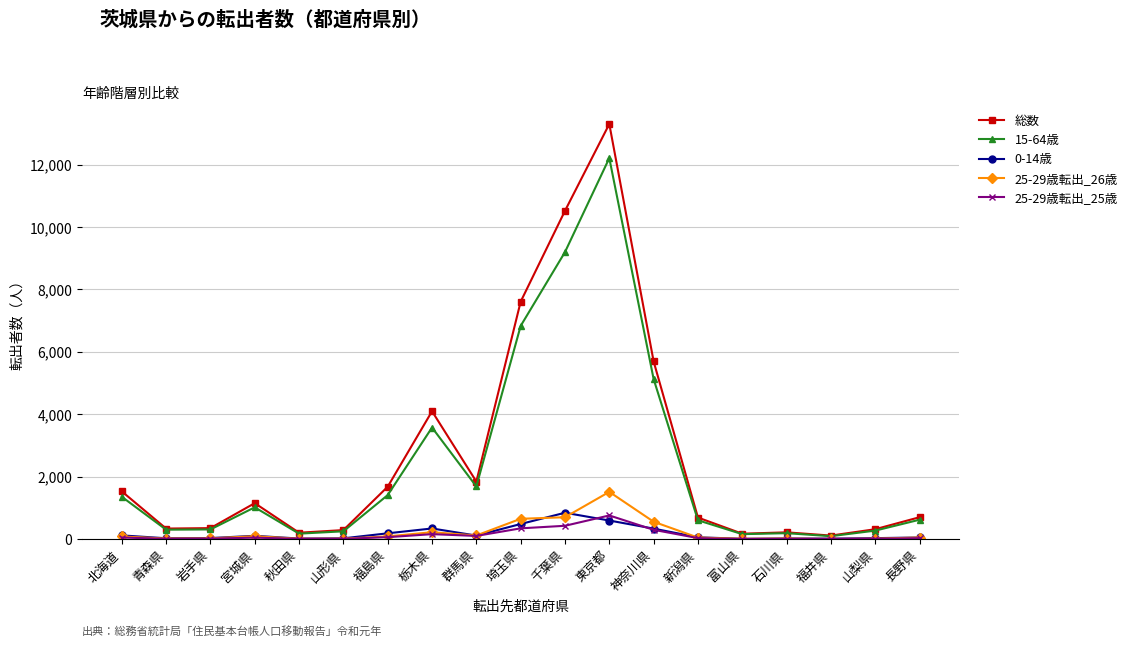

What is the difference between the 総数 values at 富山県 and 山形県?

116